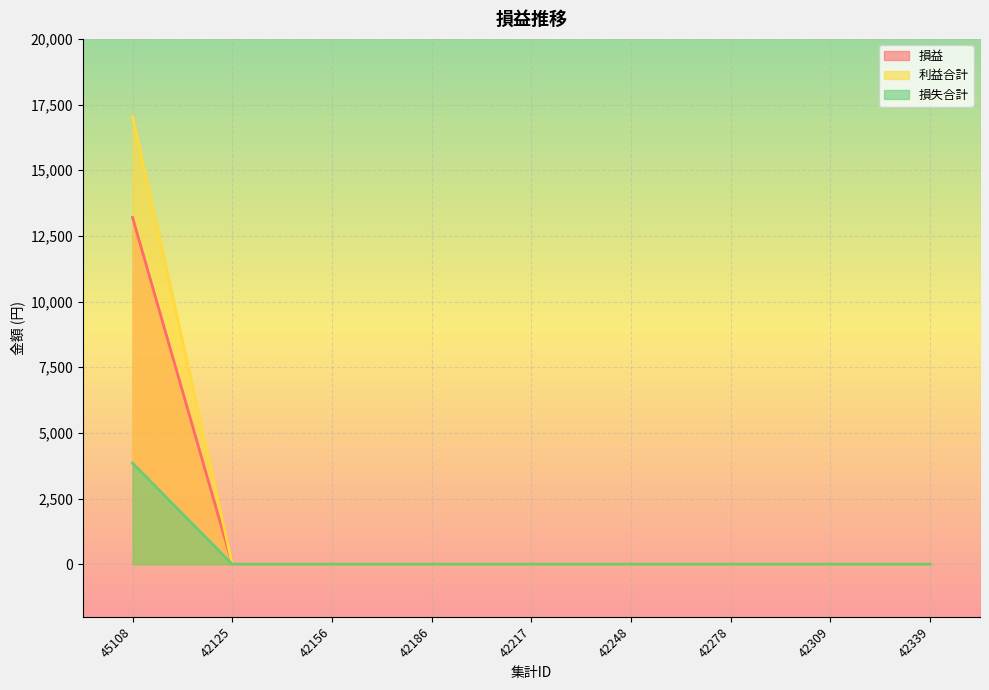

Is it true that 損益 equals 0 at 42248?

True